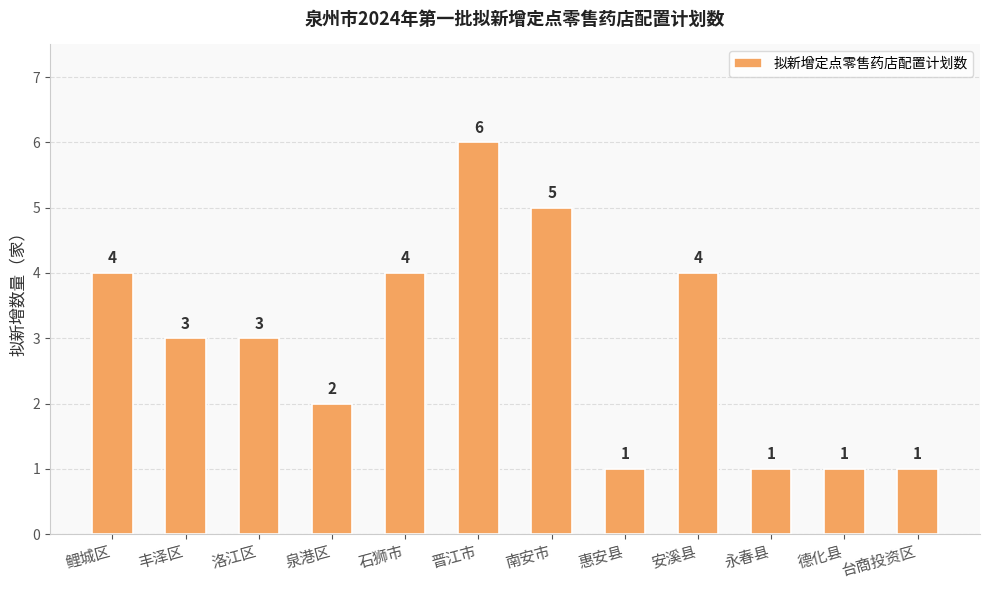

Count the number of data series in this chart.

1